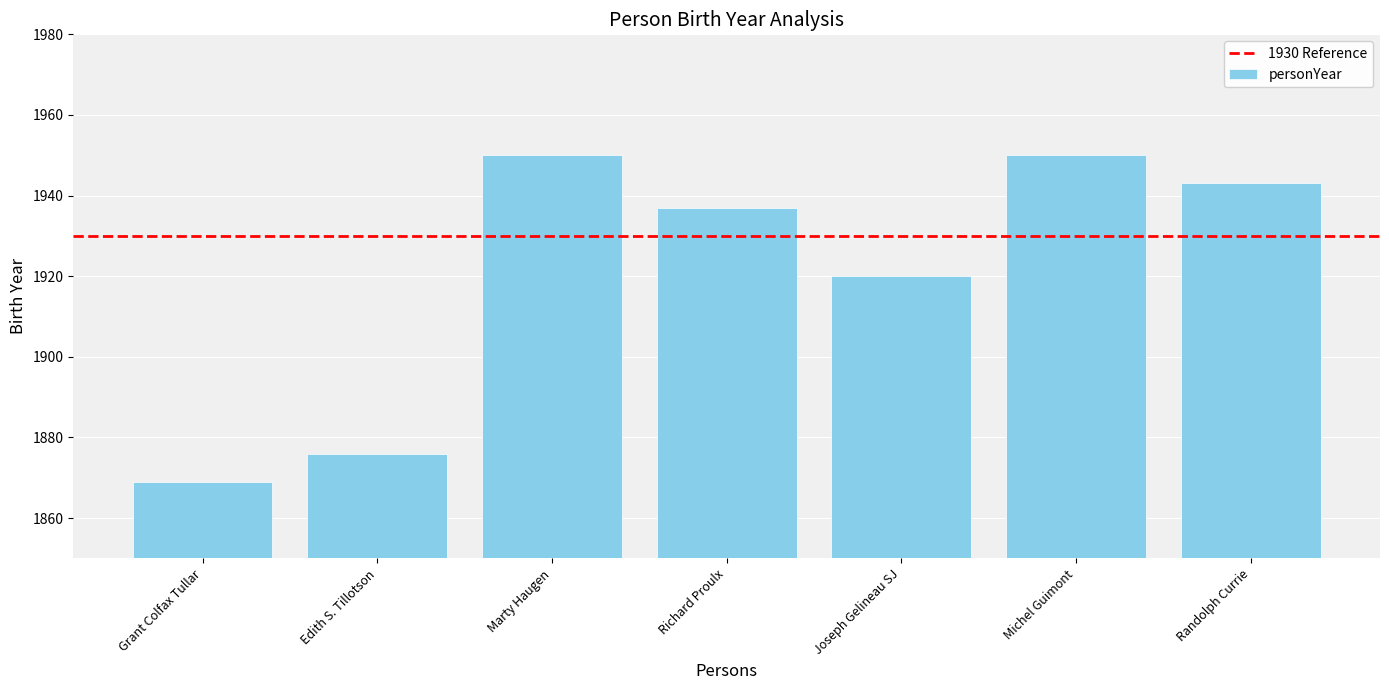

What is the change in value from Grant Colfax Tullar to Edith S. Tillotson?

+7